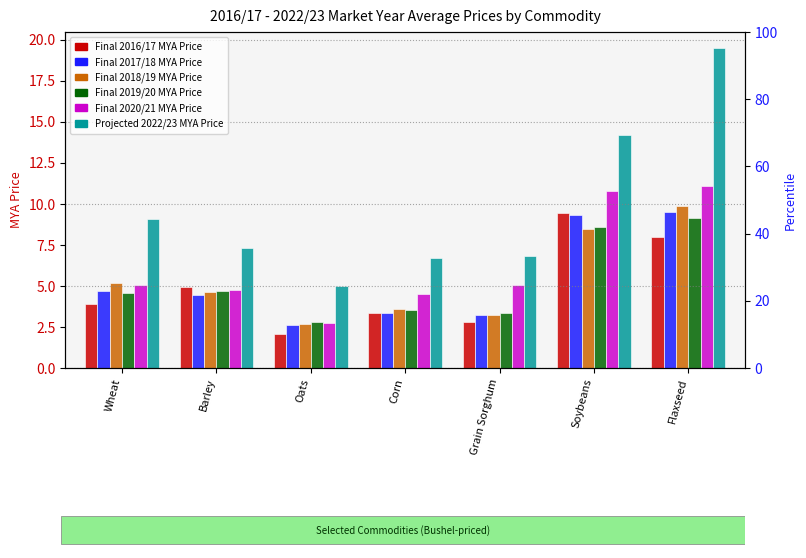

Which category has the lowest value across all series?

Oats